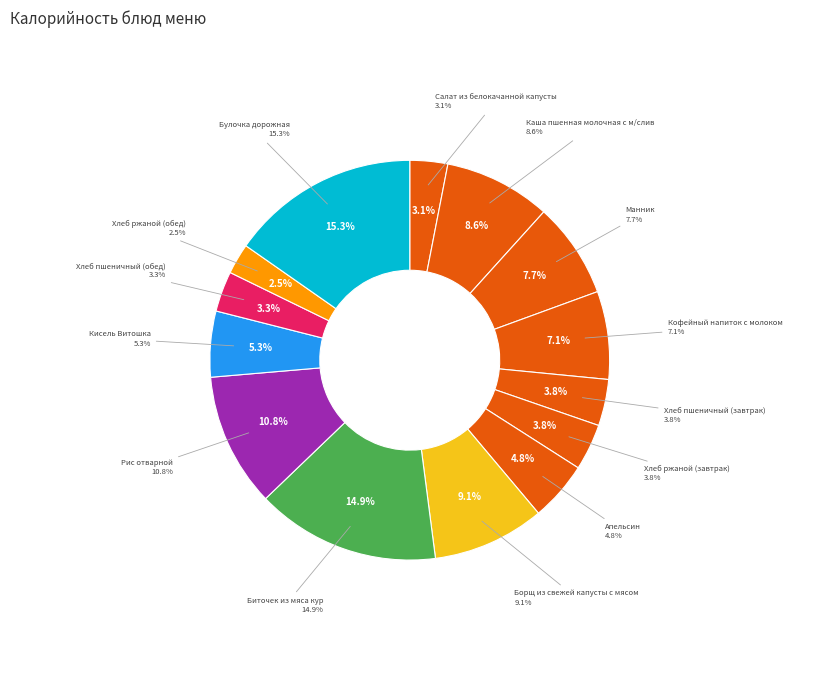

Count the number of slices in the pie.

14